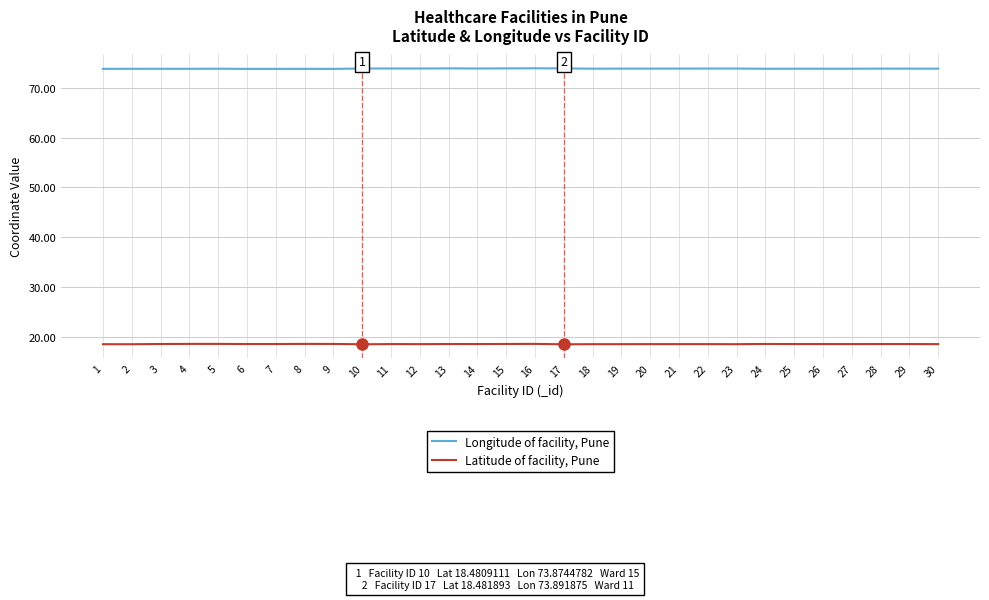

Does the chart display data point markers on the line(s)?

No